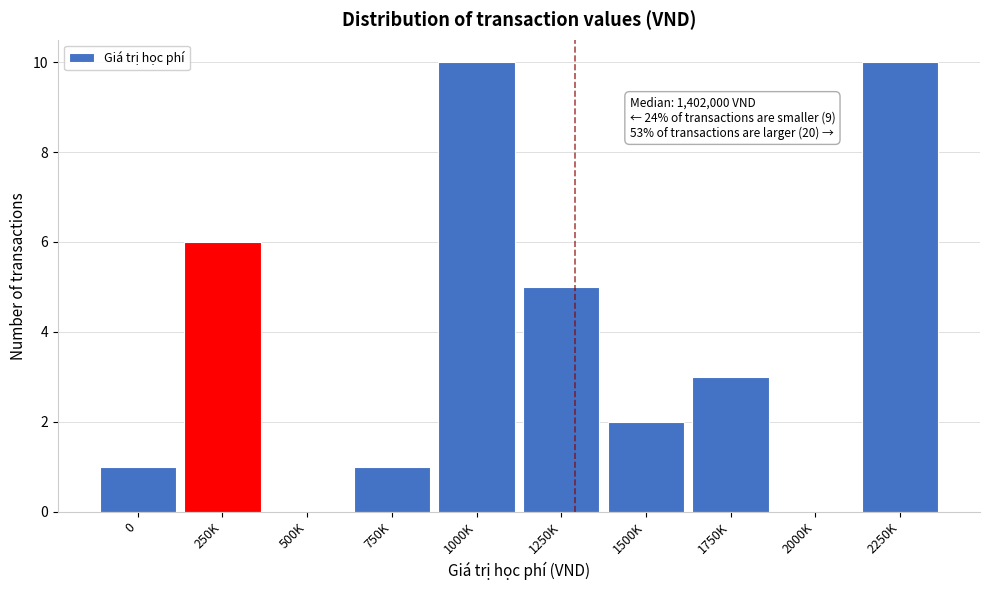

Reading left to right, what are all the values shown in this chart?

0=1	250K=6	500K=0	750K=1	1000K=10	1250K=5	1500K=2	1750K=3	2000K=0	2250K=10